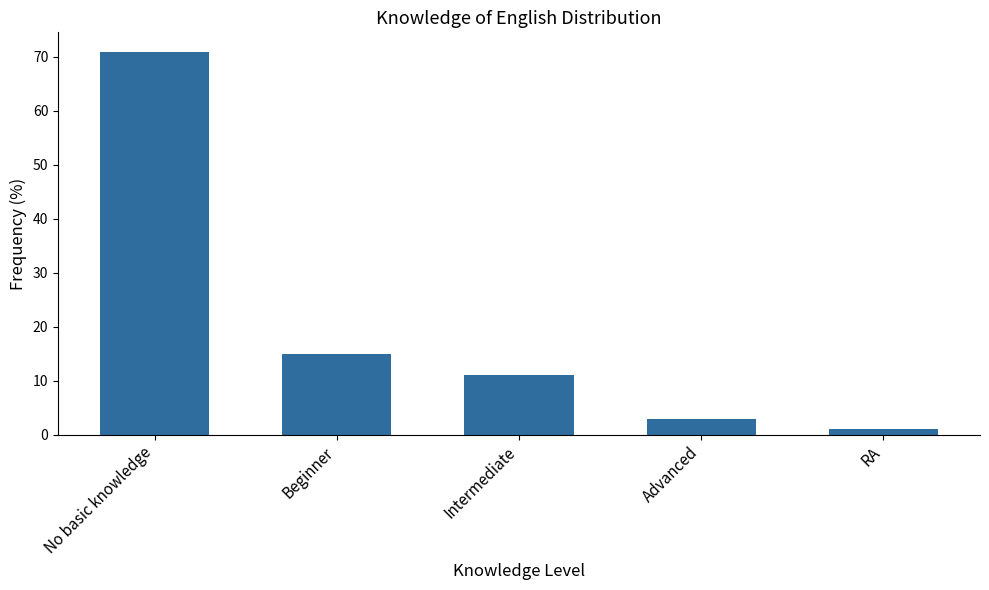

Where does the data first go above 11?

No basic knowledge